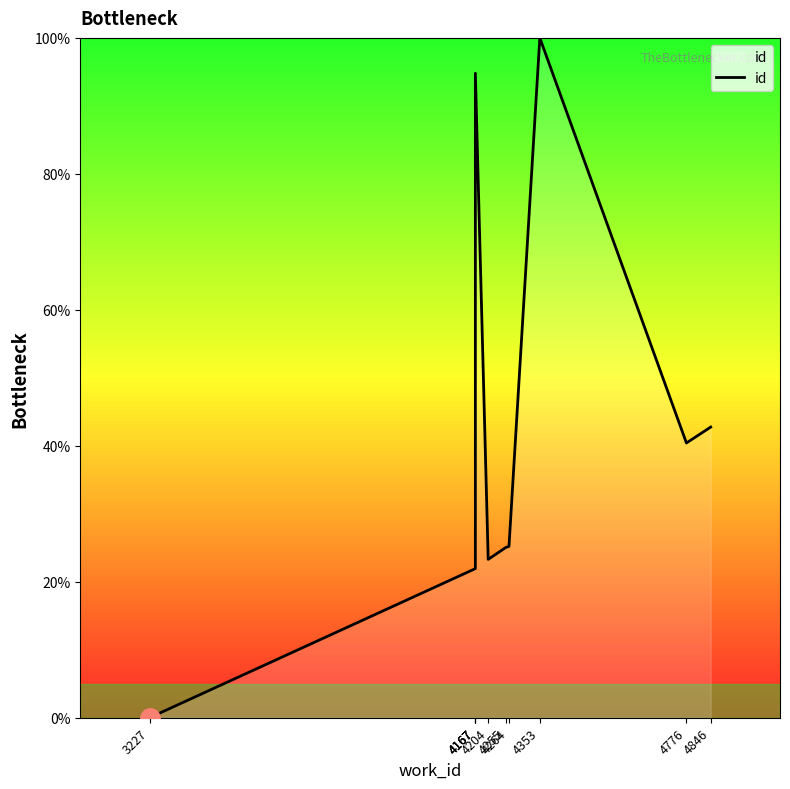

What is the difference between the maximum and minimum values?

100.0